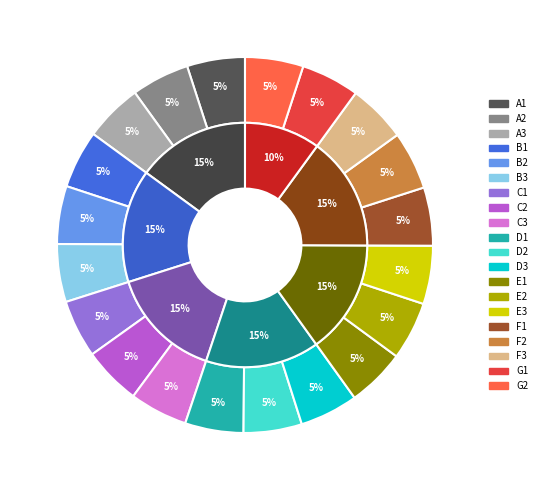

Count the number of slices in the pie.

20